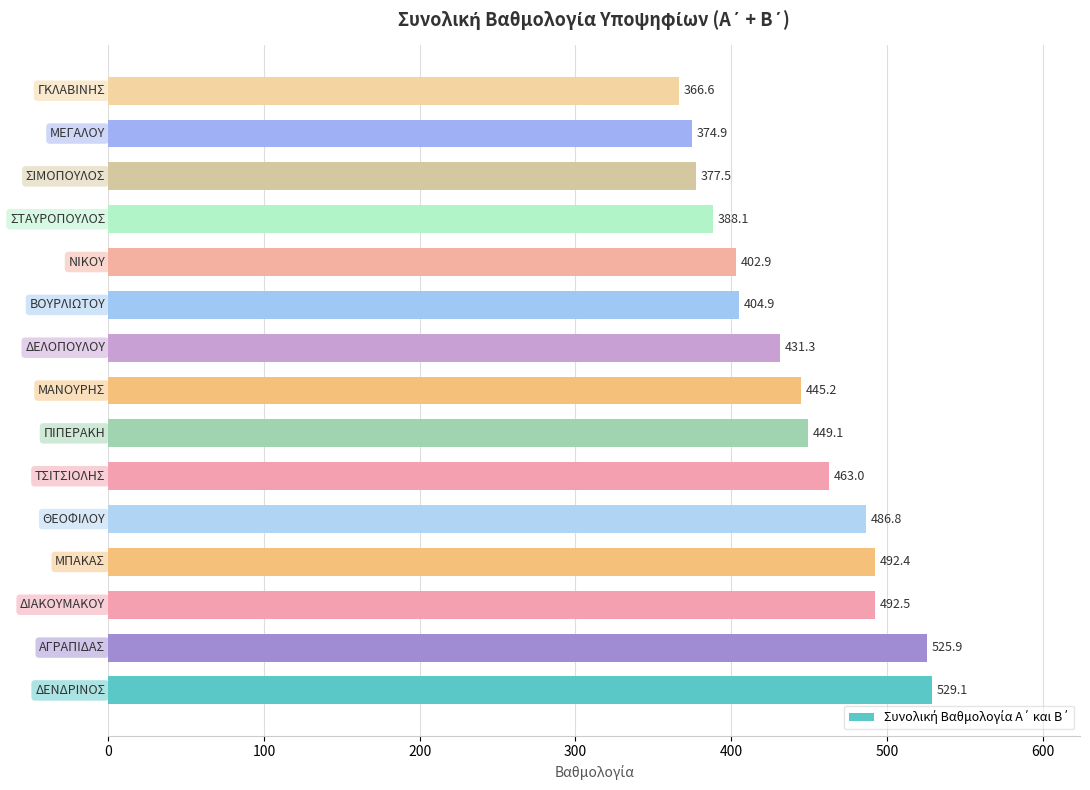

What is the average value?

442.0